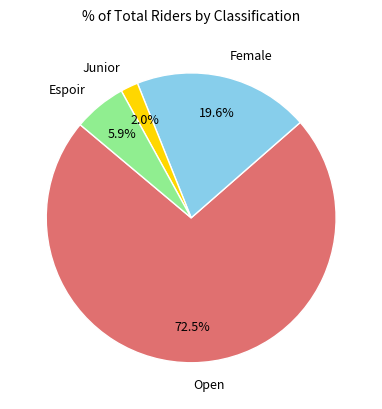

Between Female and Junior, which is larger?

Female